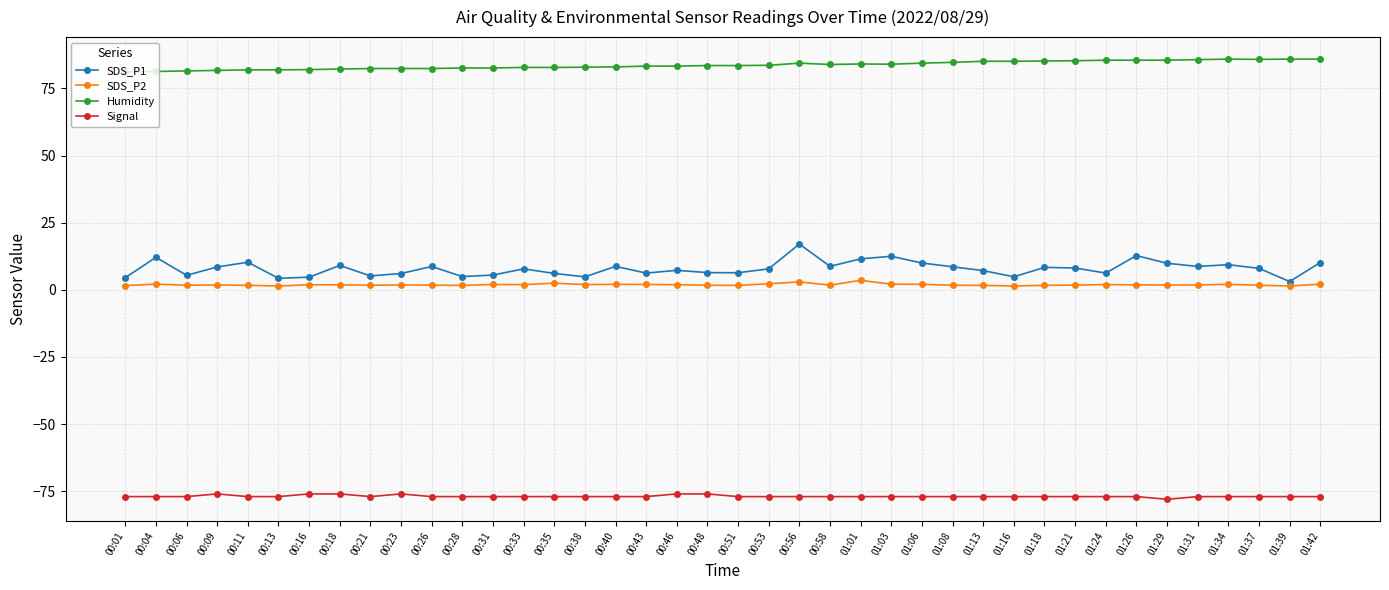

True or false: Humidity has more than 0 points higher than both neighbors.

True